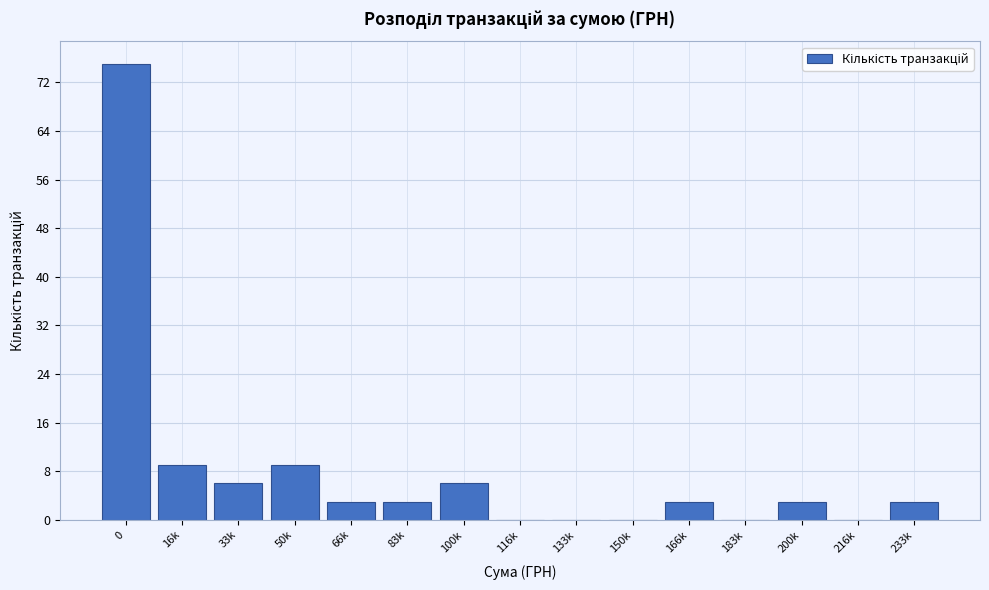

Reading right to left, what are all the values shown in this chart?

233k=3	216k=0	200k=3	183k=0	166k=3	150k=0	133k=0	116k=0	100k=6	83k=3	66k=3	50k=9	33k=6	16k=9	0=75